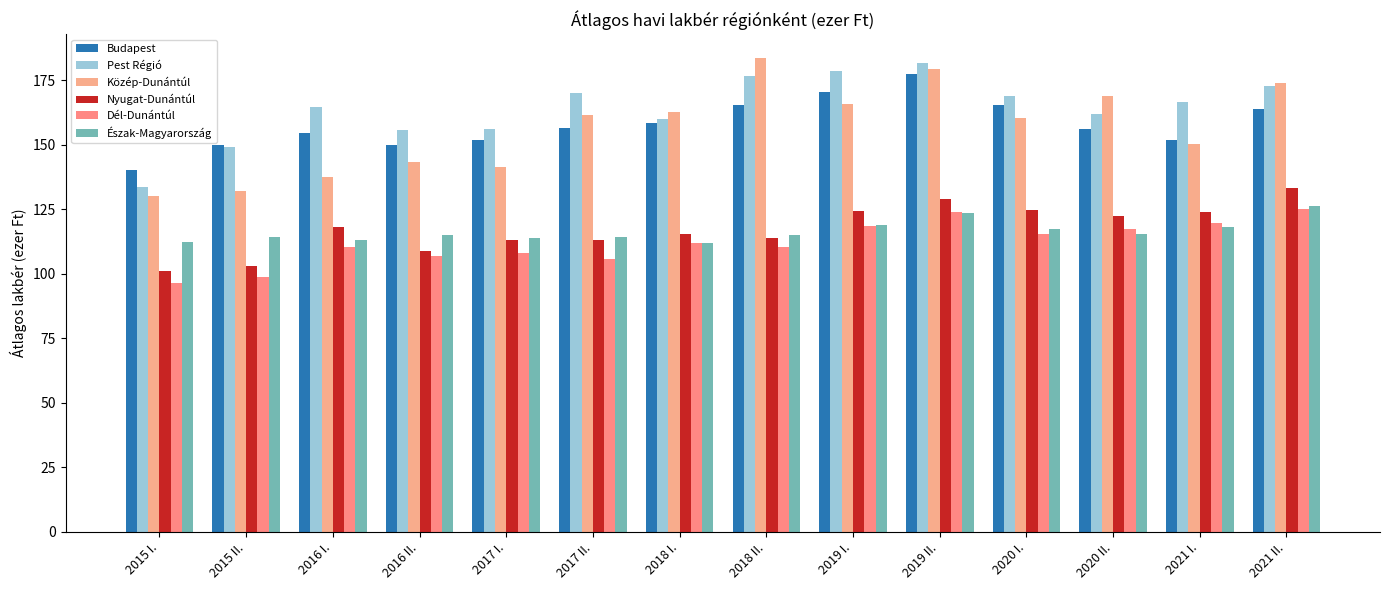

True or false: Közép-Dunántúl has a value of 63.8 at 2015 II..

False